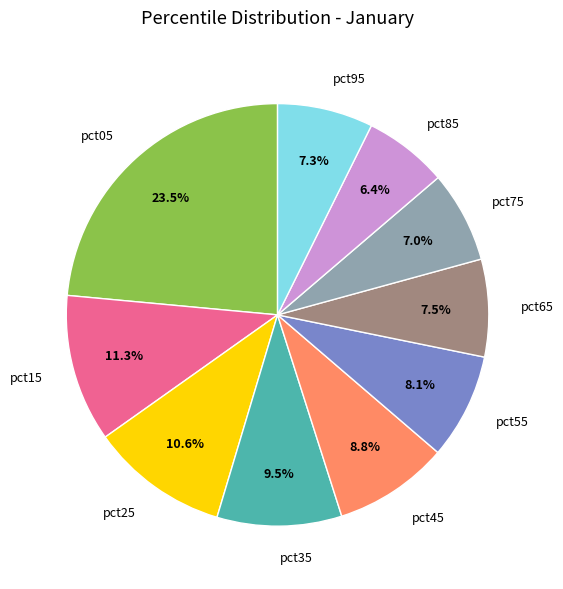

Does pct95 represent more than half of the total?

No